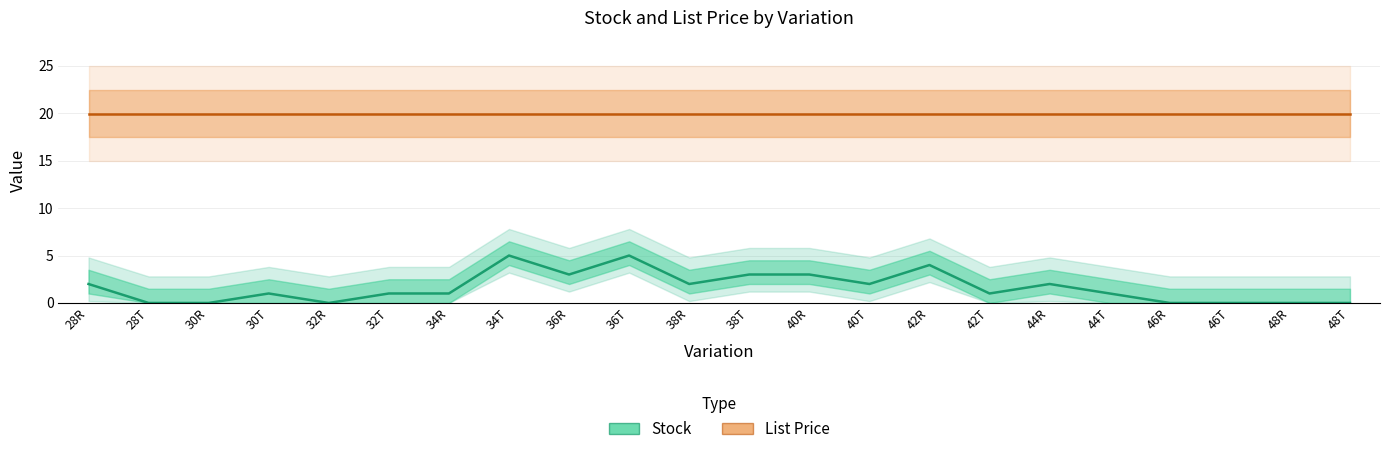

What position from the right is 36T?

13